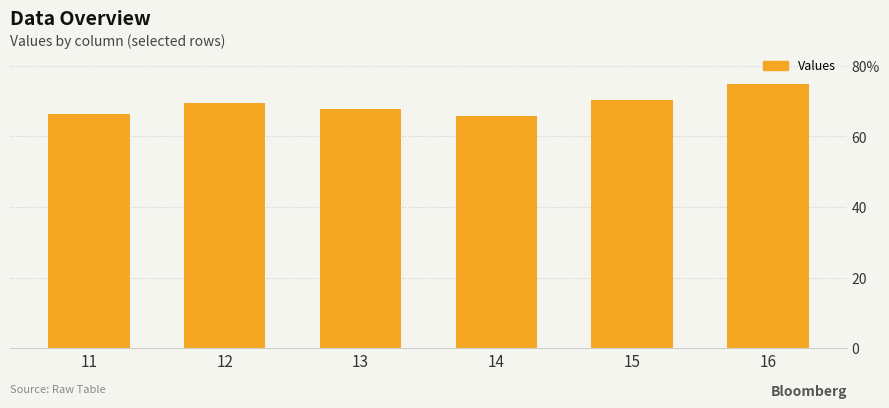

What is the value of the 6th bar from the left?

75.0